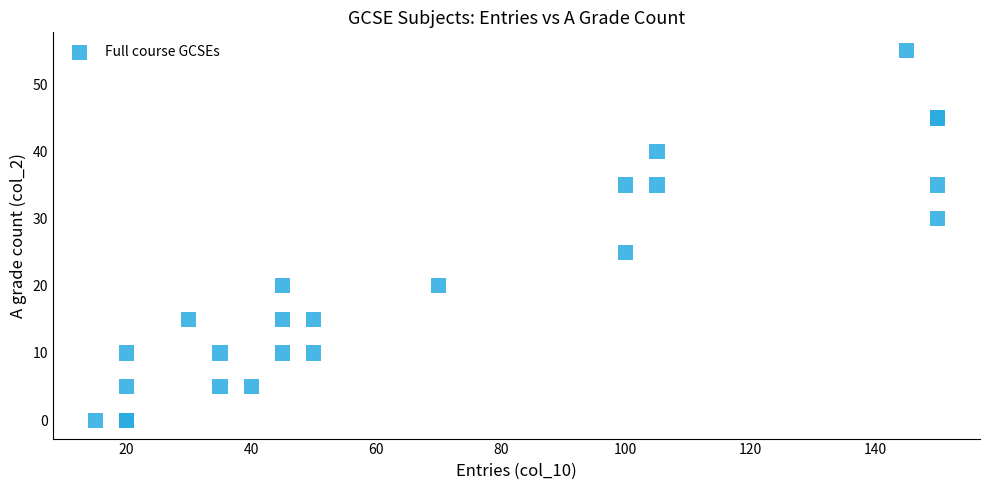

What Y value in the scatter plot is closest to 27?

25